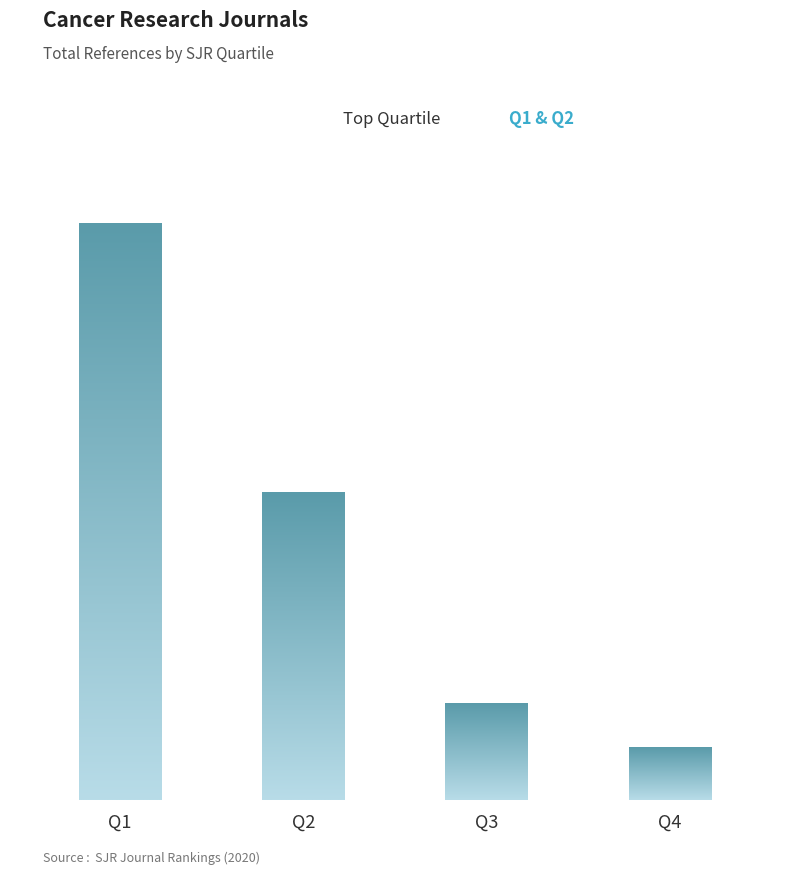

What is the ratio of the value at Q1 to the value at Q3?

6.0